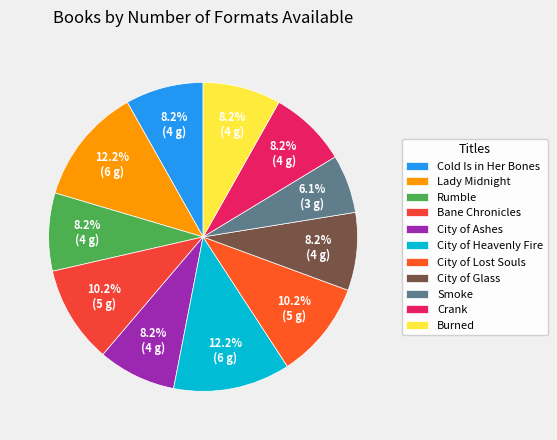

Is Burned the majority of the pie?

No